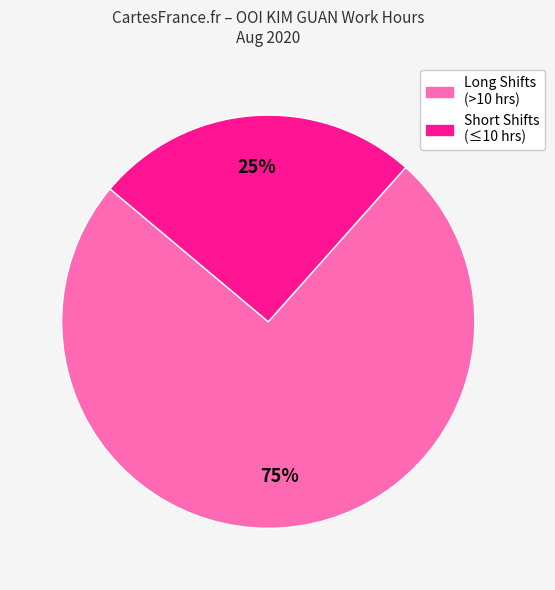

Is there any slice that represents more than half of the pie?

Yes